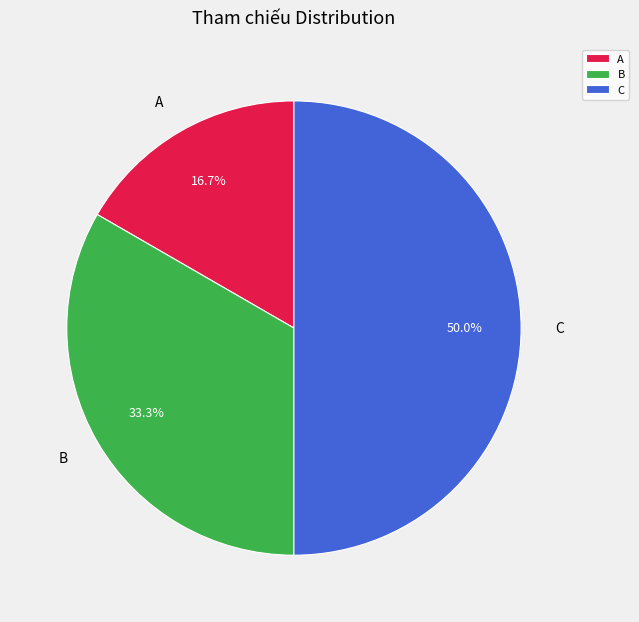

What is the total percentage of B and A?

50.0%